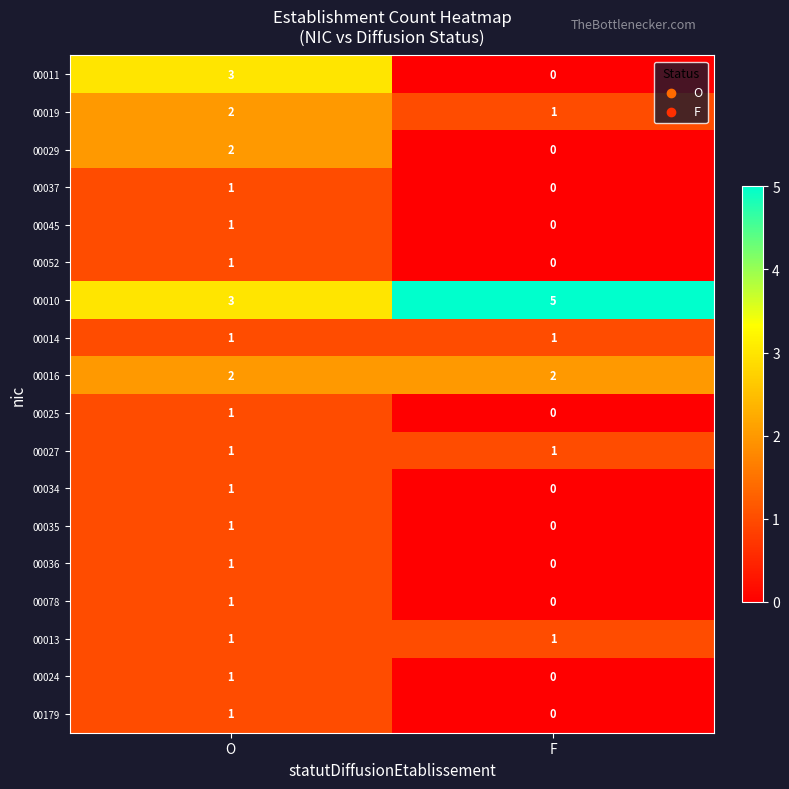

Where is 00010 nearest to the value 4?

O